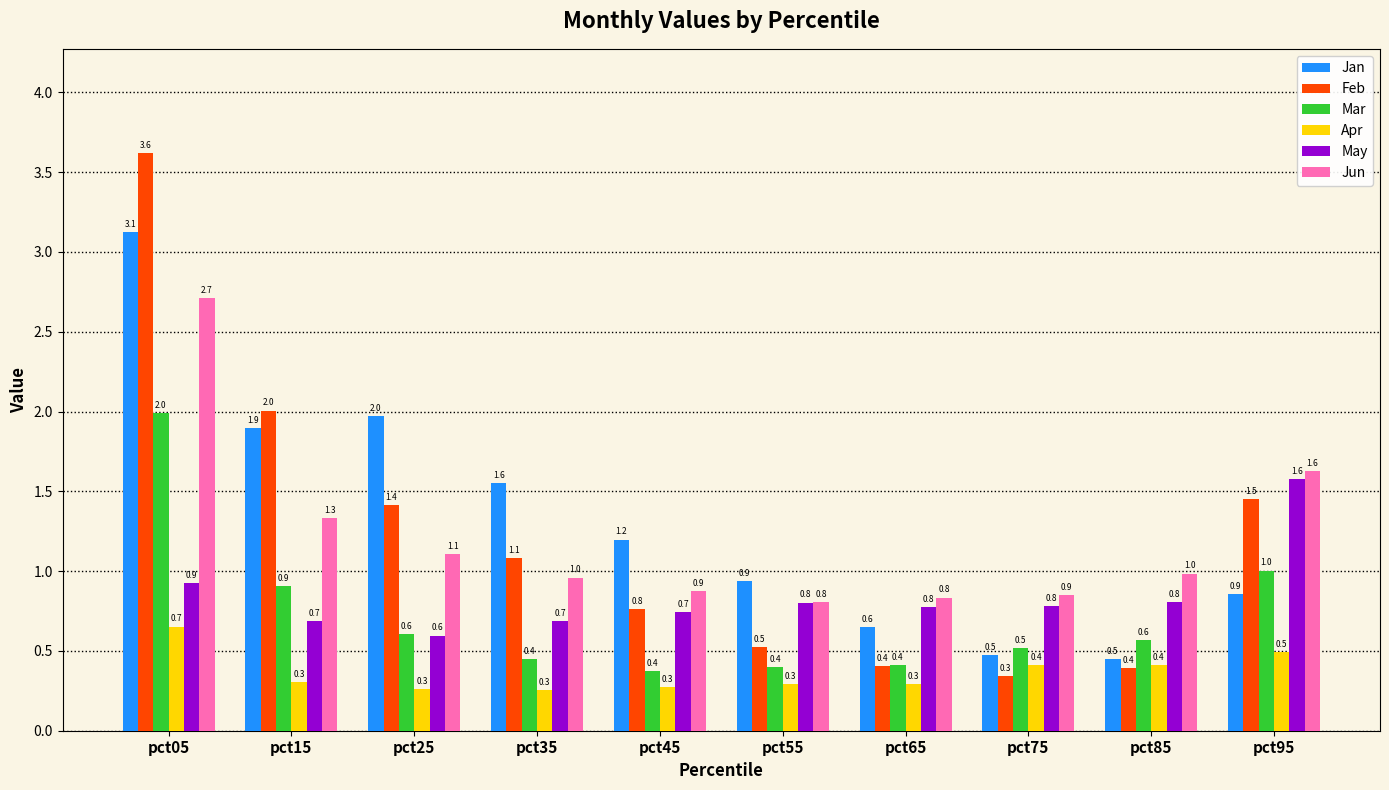

True or false: Apr has a value of 0.3 at pct25.

True